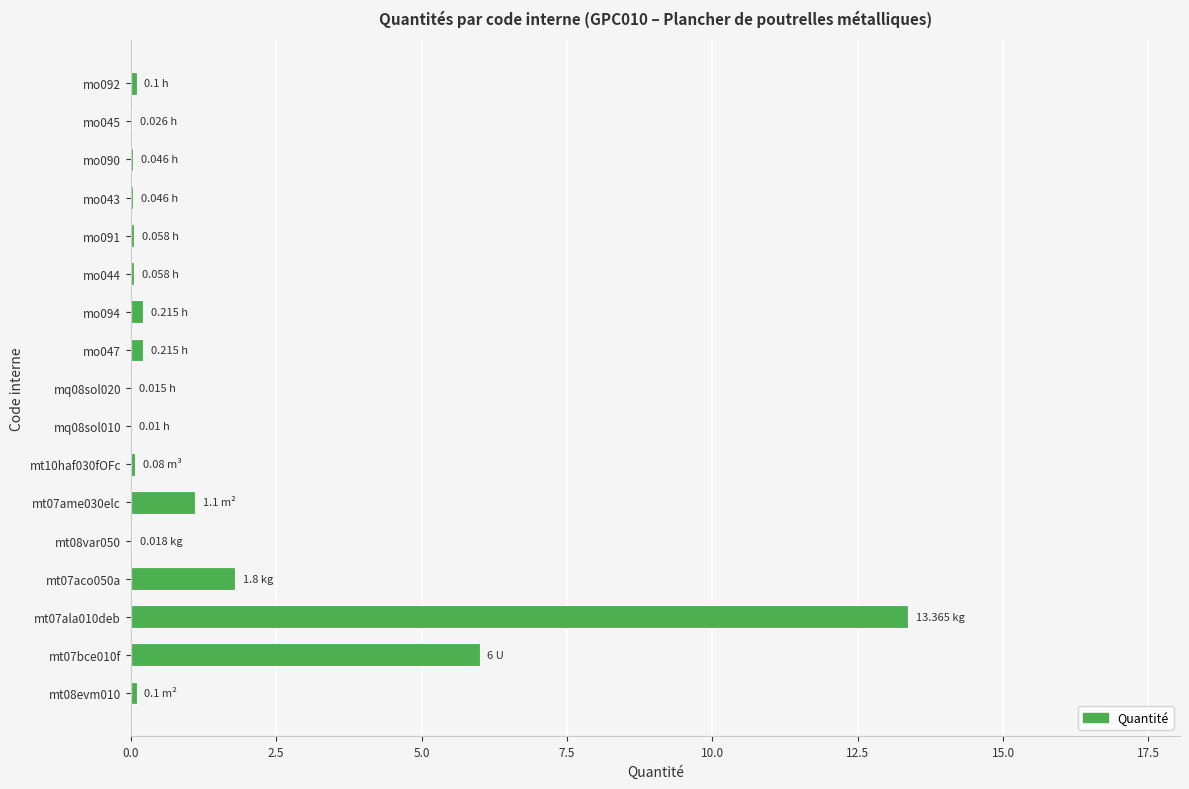

Which category has the highest value across all series?

mt07ala010deb